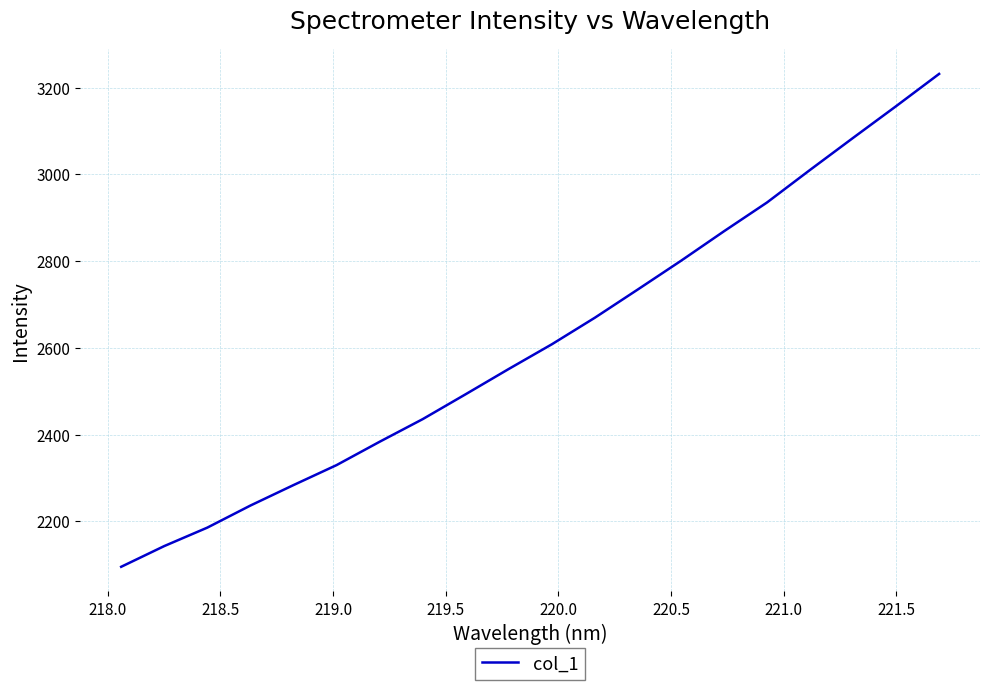

What is the difference between the maximum and minimum values?

1136.8